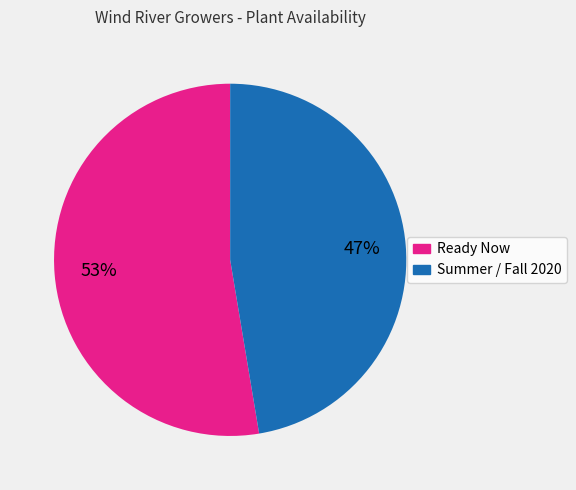

Is there a majority slice in this chart?

Yes